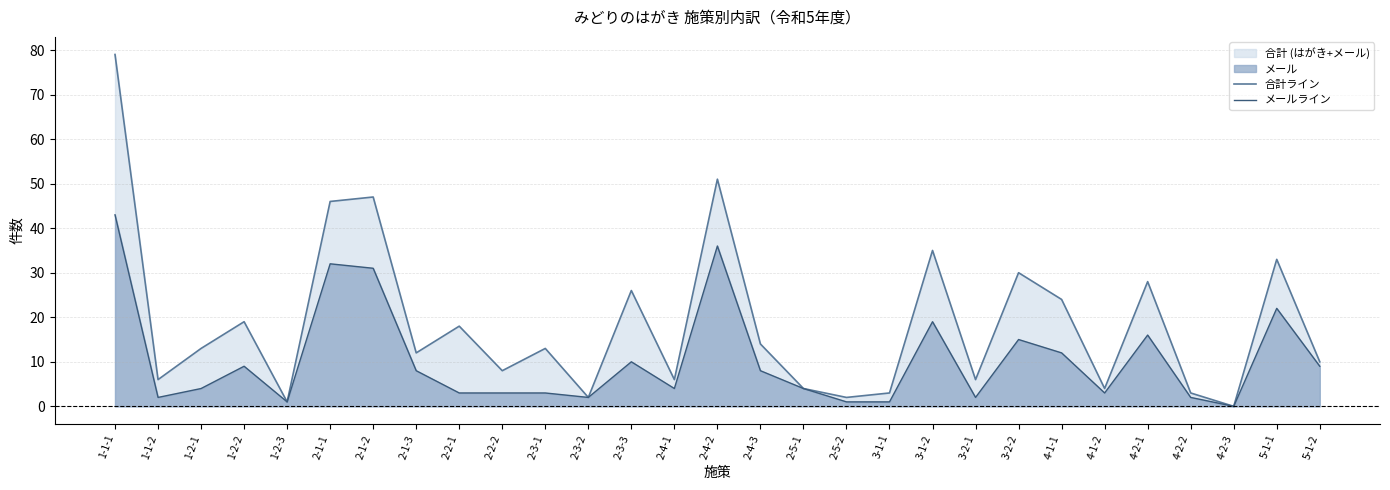

How many values in the 合計ライン series exceed 13?

13